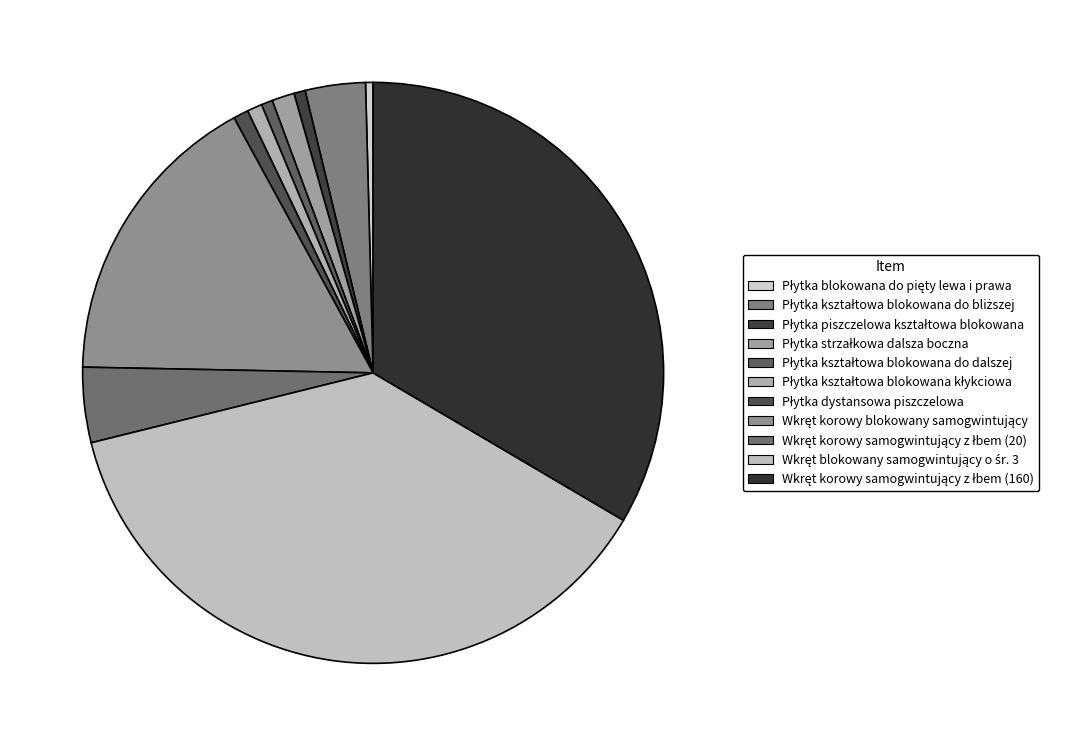

Combined, what portion of the pie is Wkręt korowy samogwintujący z łbem (20) and Płytka strzałkowa dalsza boczna?

5.4%